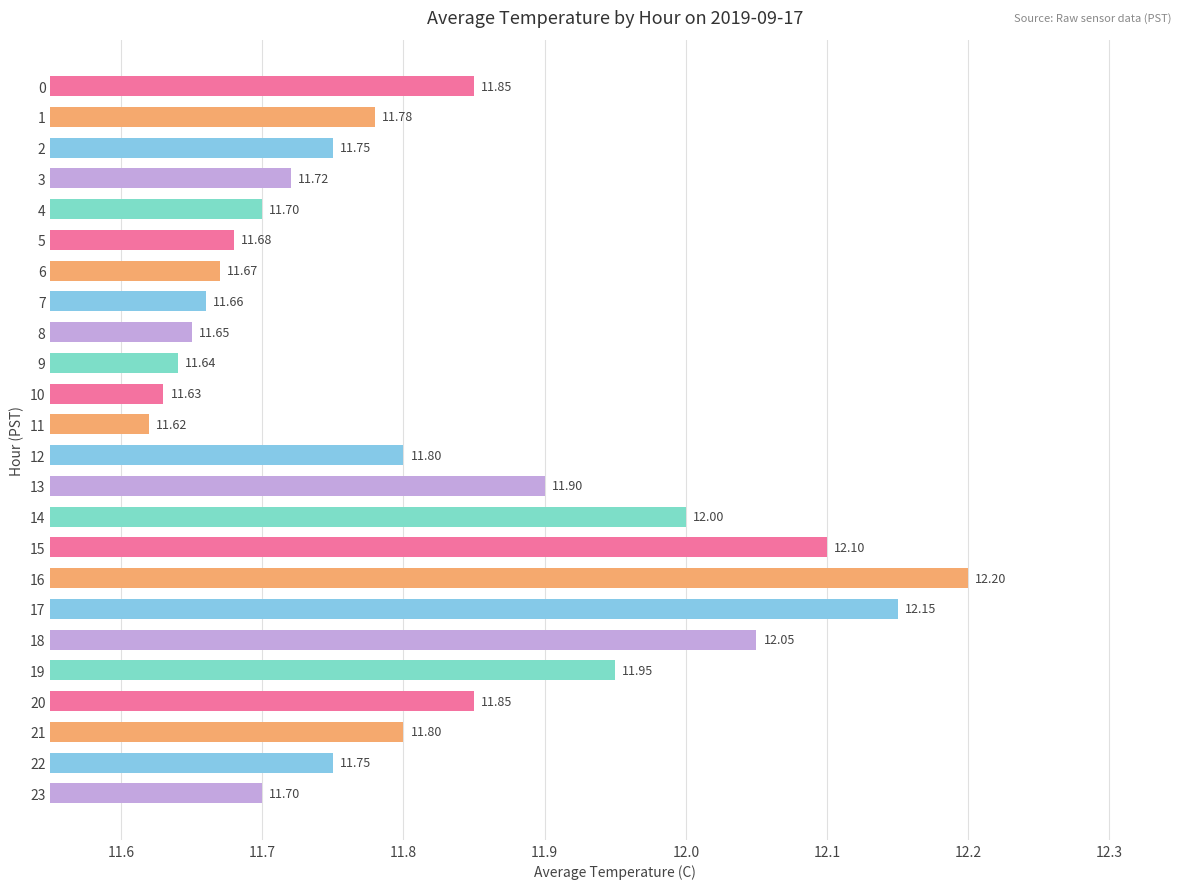

True or false: the data shows 6.7 at 18.

False